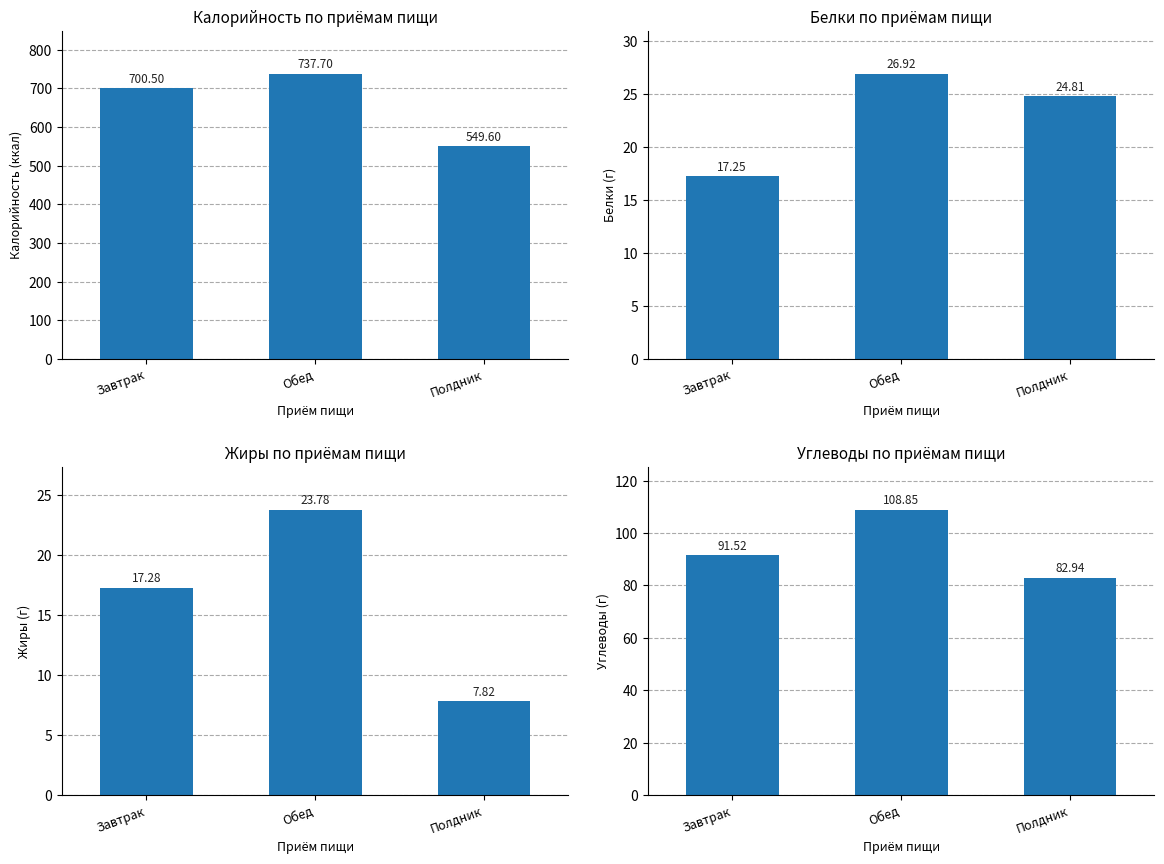

What is the difference between the maximum and second lowest values in the Белки (г) series?

2.1